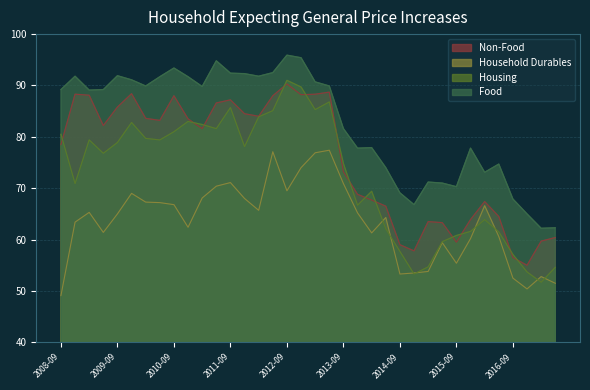

At which category does Non-Food reach its first local valley?

2009-06